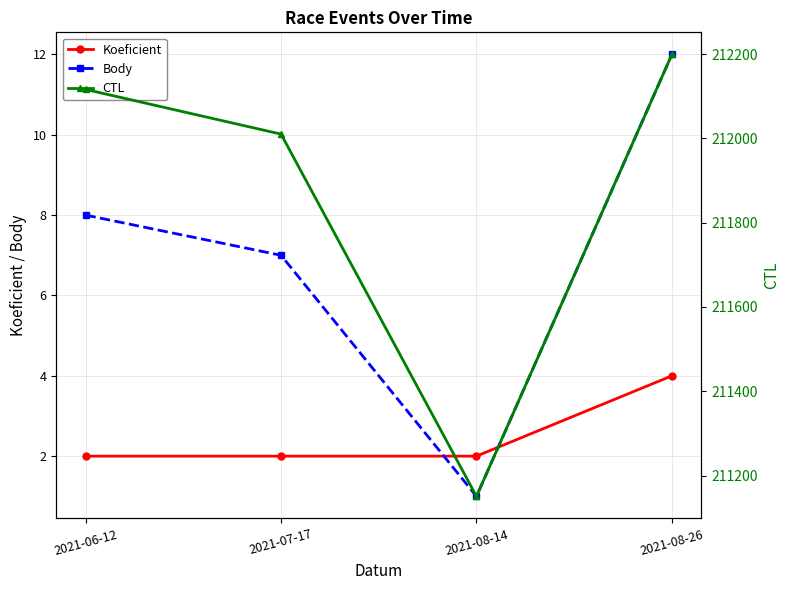

In Body, how many points are lower than both neighbors (excluding endpoints)?

1